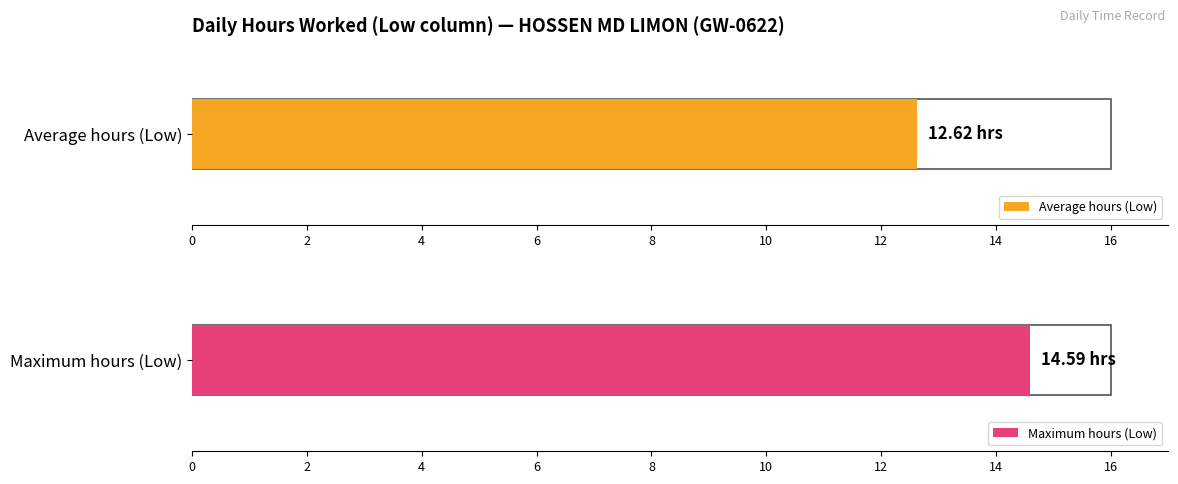

The value of Low (hours worked) at 13 is 0.0. True or false?

True